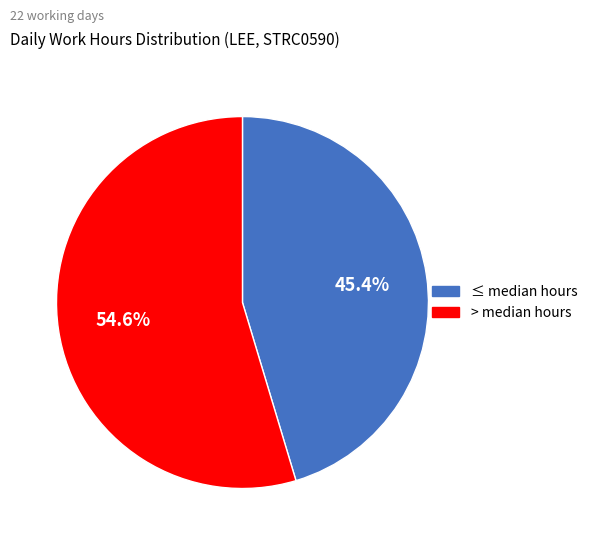

Does any single category account for the majority?

Yes